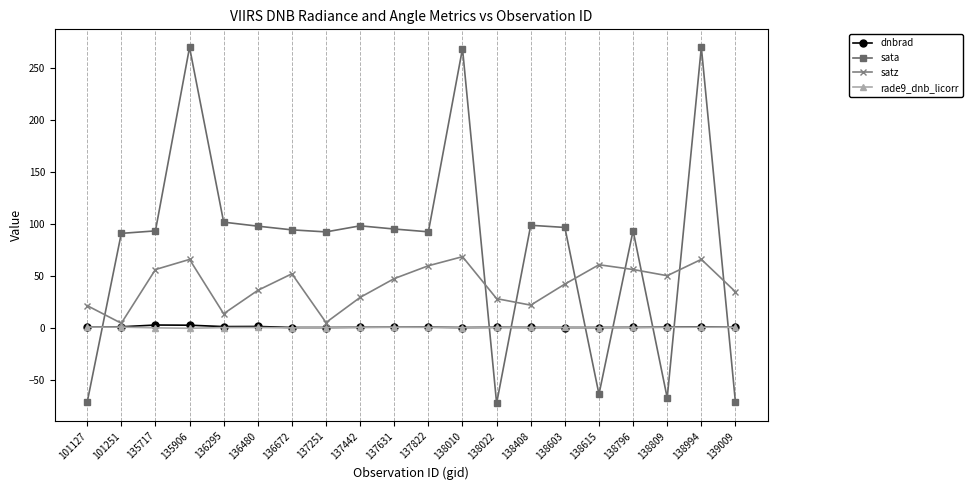

What is the value of the dnbrad point at the 10th from the left?

0.4